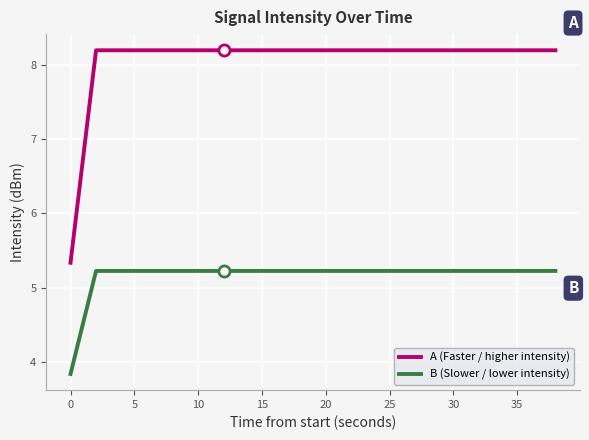

Reading left to right, transcribe all the data shown in this chart.

A (Faster / higher intensity): 5.3	8.2	8.2	8.2	8.2	8.2	8.2	8.2	8.2	8.2	8.2	8.2	8.2	8.2	8.2	8.2	8.2	8.2	8.2	8.2
B (Slower / lower intensity): 3.8	5.2	5.2	5.2	5.2	5.2	5.2	5.2	5.2	5.2	5.2	5.2	5.2	5.2	5.2	5.2	5.2	5.2	5.2	5.2